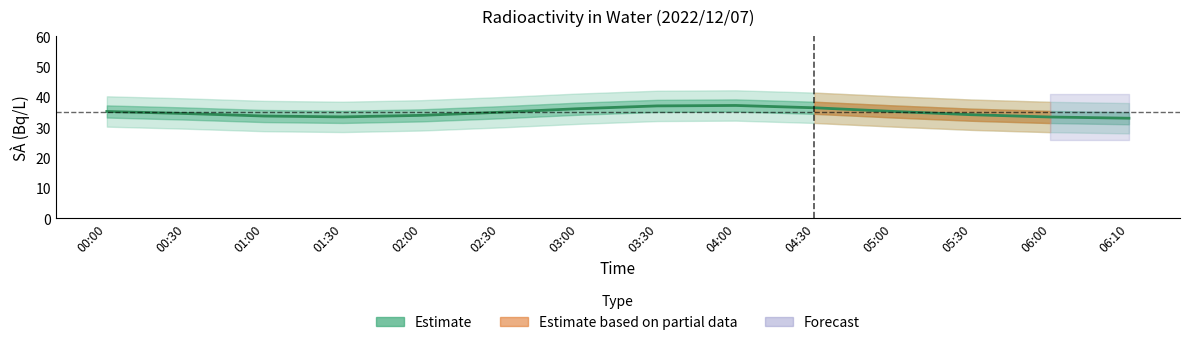

Is it true that the value at 01:30 is 33.4?

True